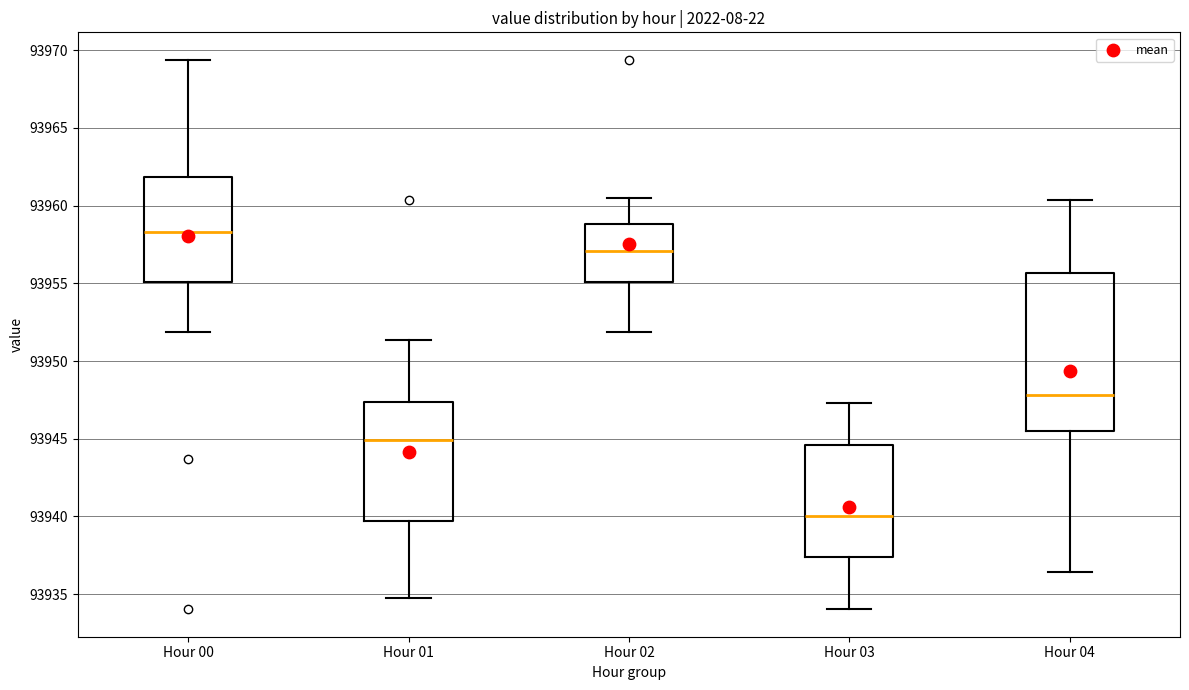

Which box is the tallest, from its lower edge to its upper edge?

Hour 04